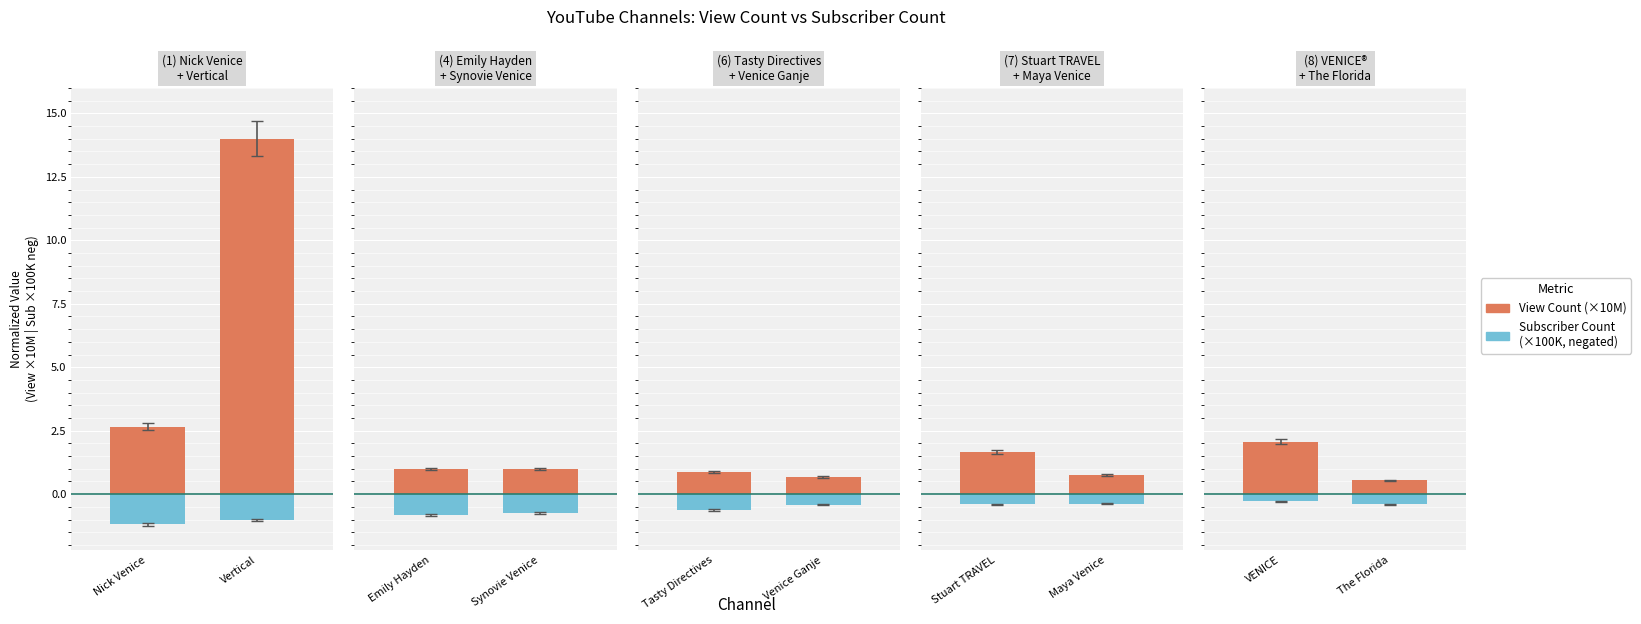

What are all the series names shown in the legend?

View Count (×10M), Subscriber Count (×100K, neg)